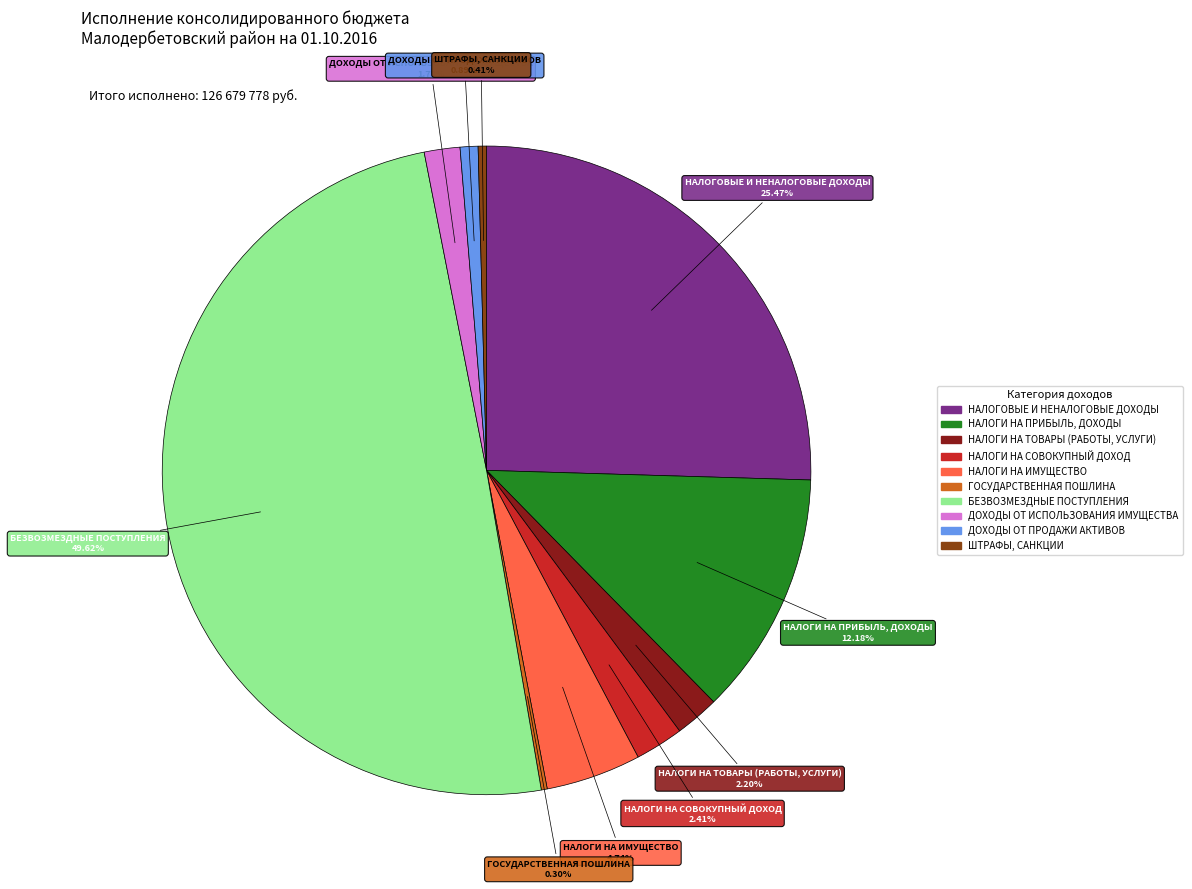

Does ДОХОДЫ ОТ ПРОДАЖИ АКТИВОВ account for over 50% of the chart?

No